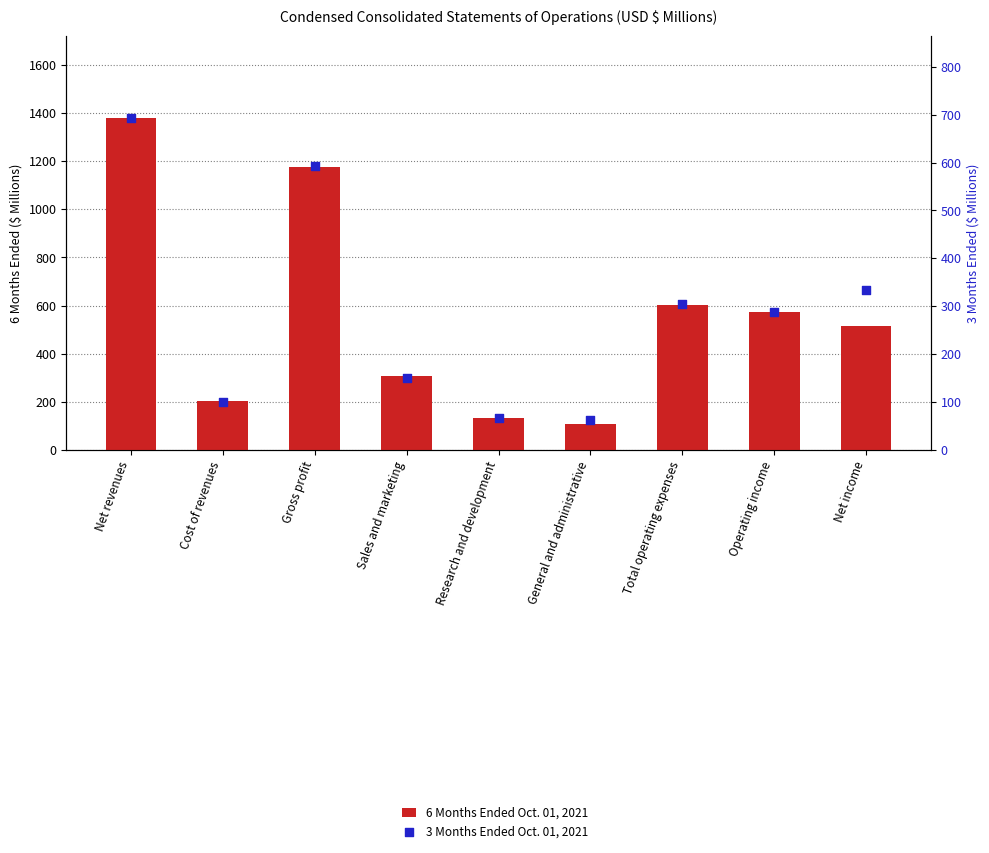

Which series has the largest Y range (max minus min)?

6 Months Ended Oct. 01, 2021